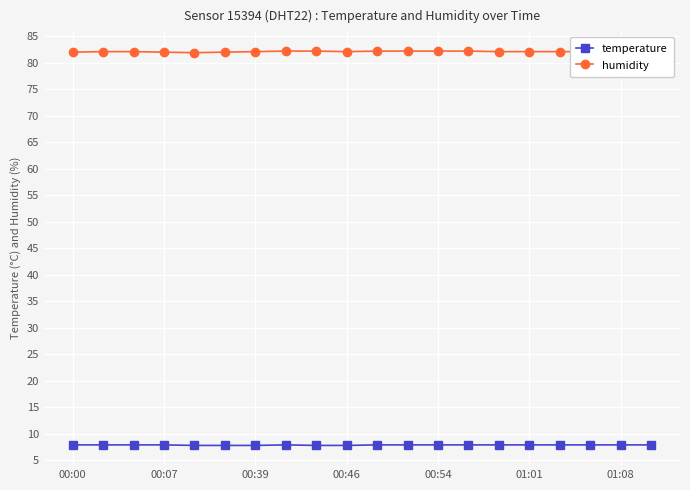

True or false: temperature and humidity cross at least once.

False